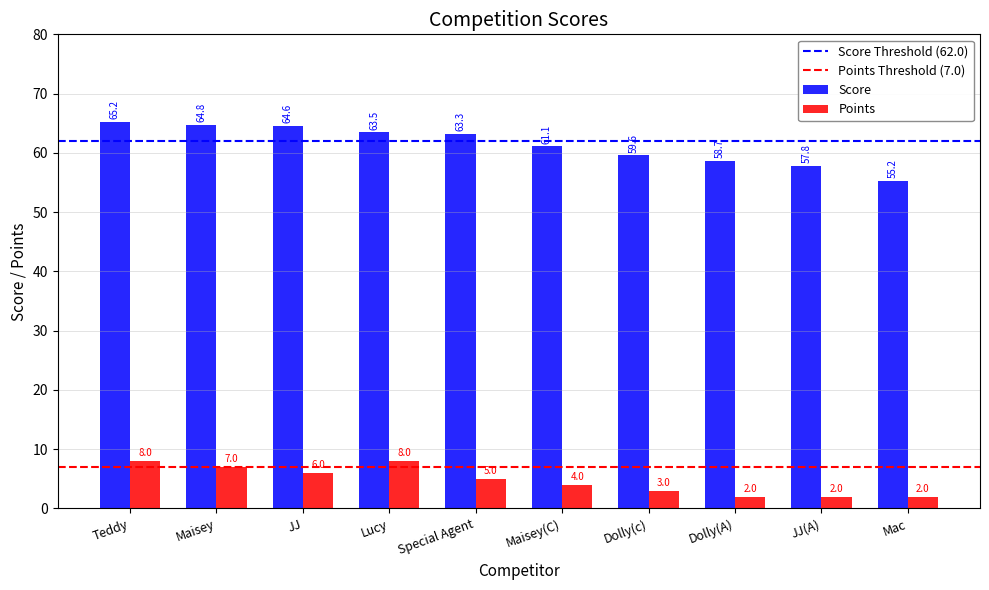

Reading right to left, what are all the values shown in this chart?

Score: 55.2	57.8	58.7	59.6	61.1	63.3	63.5	64.6	64.8	65.2
Points: 2.0	2.0	2.0	3.0	4.0	5.0	8.0	6.0	7.0	8.0